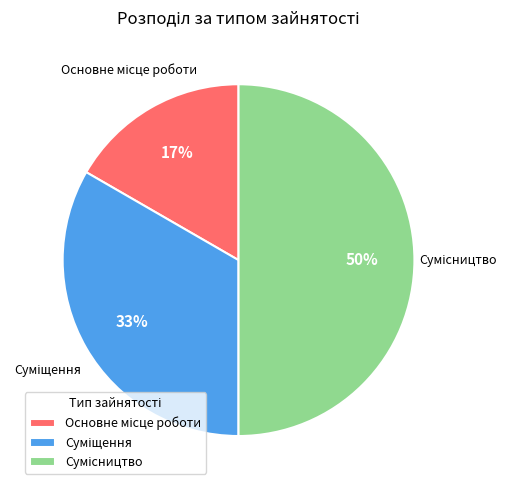

To the nearest percent, what is the difference between the largest and smallest slice percentages?

33%